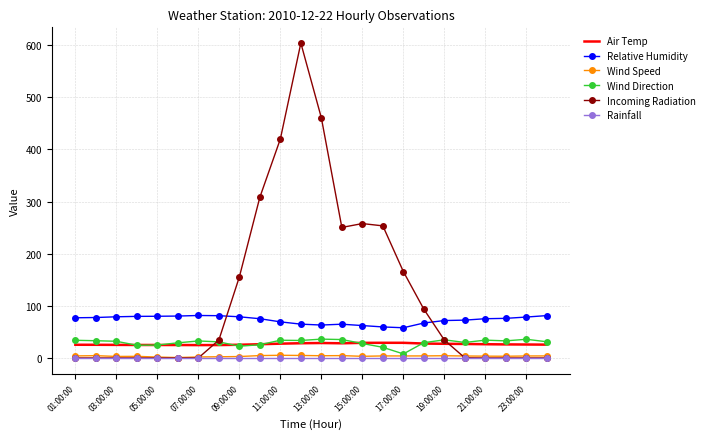

In Wind Speed, how many points are lower than both neighbors (excluding endpoints)?

6